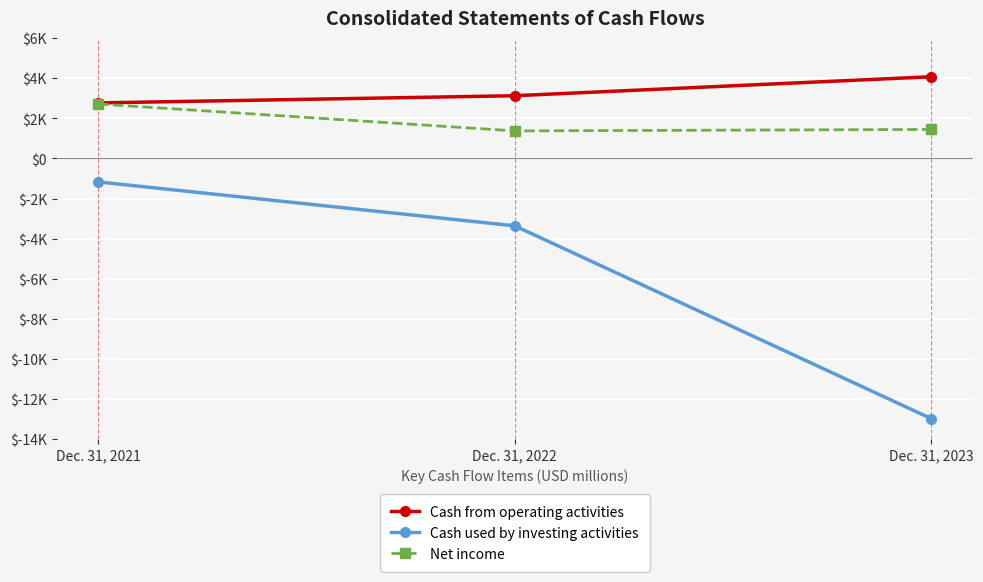

Is it true that Cash from operating activities equals 6399 at Dec. 31, 2023?

False